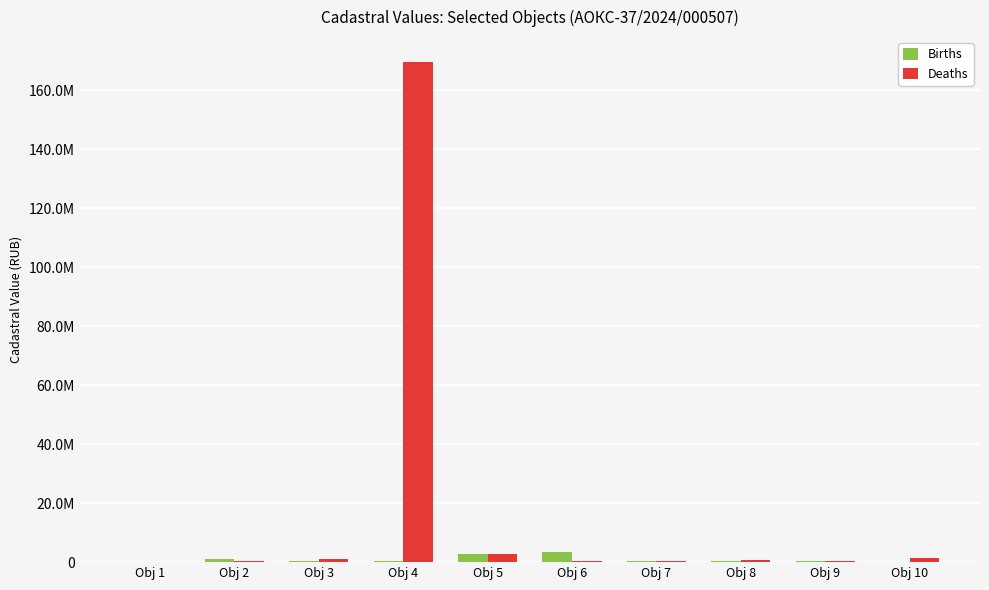

Does the chart contain stacked bars?

No